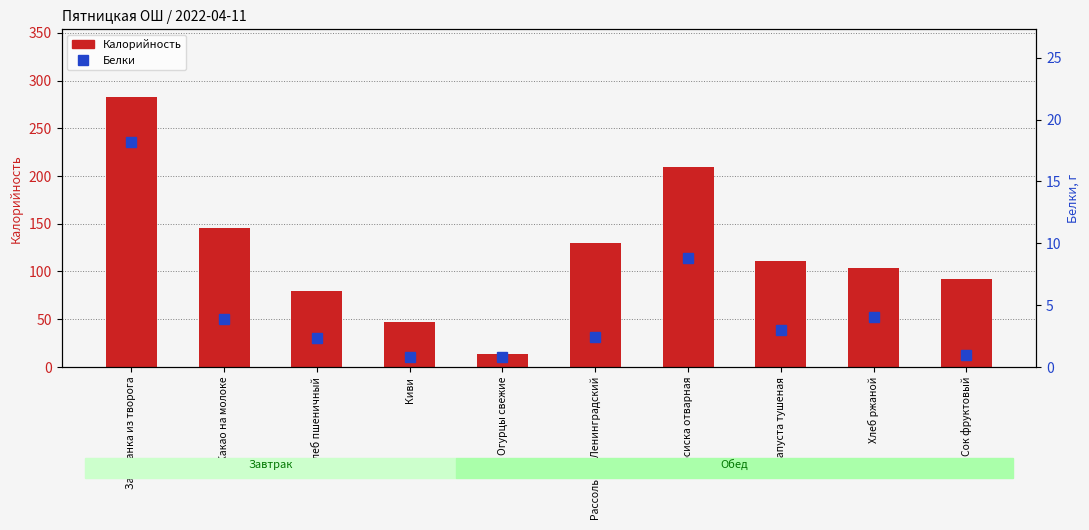

What is the difference between the maximum and minimum values in the Белки series?

17.4